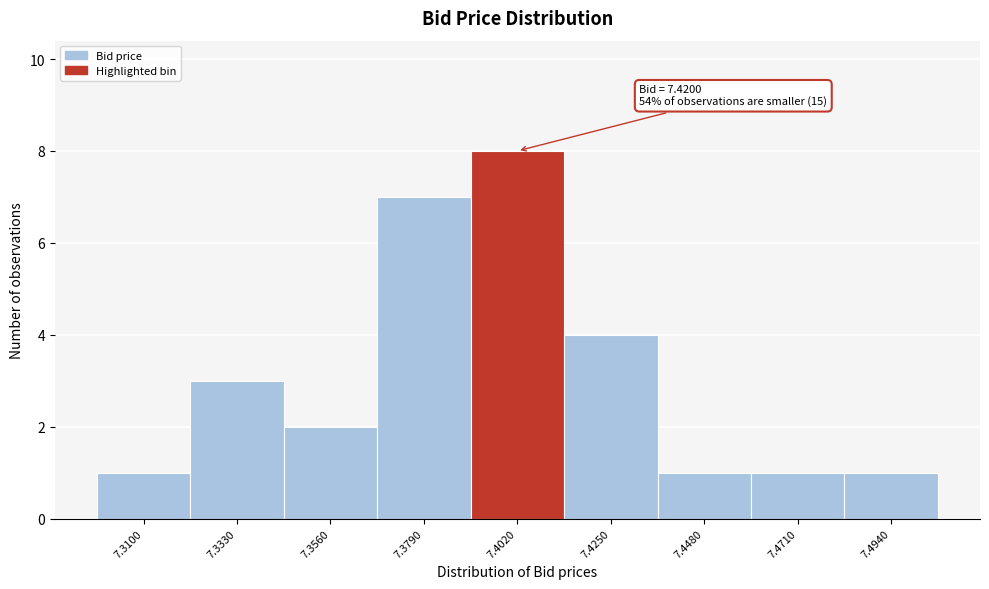

Reading left to right, transcribe all the data shown in this chart.

1	3	2	7	8	4	1	1	1